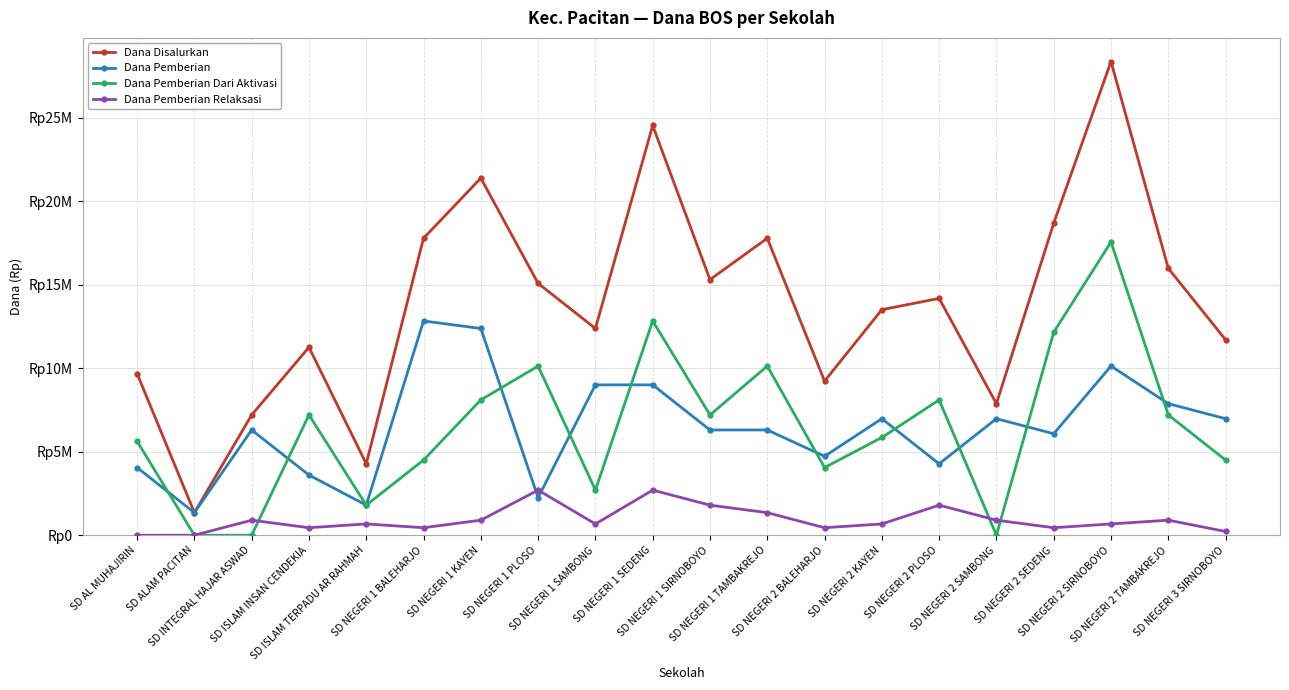

What are all the series names shown in the legend?

Dana Disalurkan, Dana Pemberian, Dana Pemberian Dari Aktivasi, Dana Pemberian Relaksasi